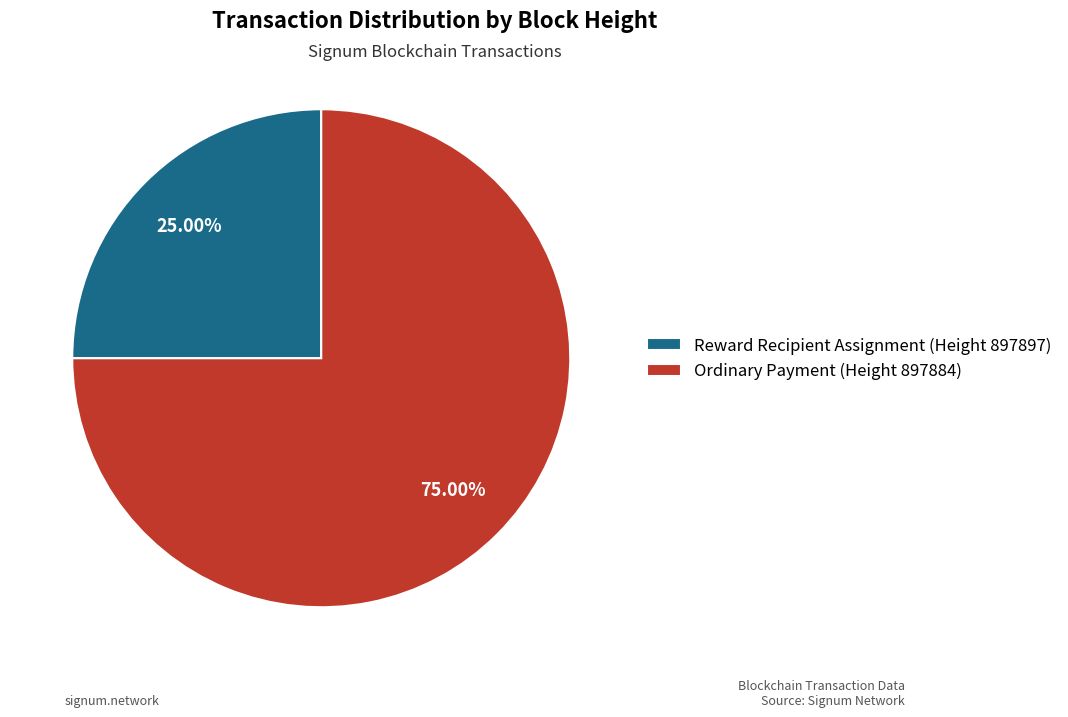

Does any single category account for the majority?

Yes